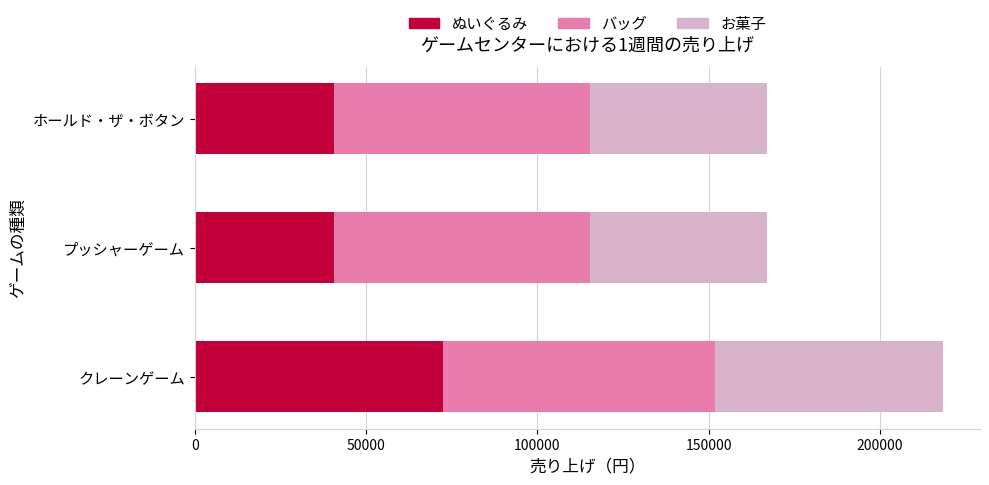

How many categories are shown in the chart?

3